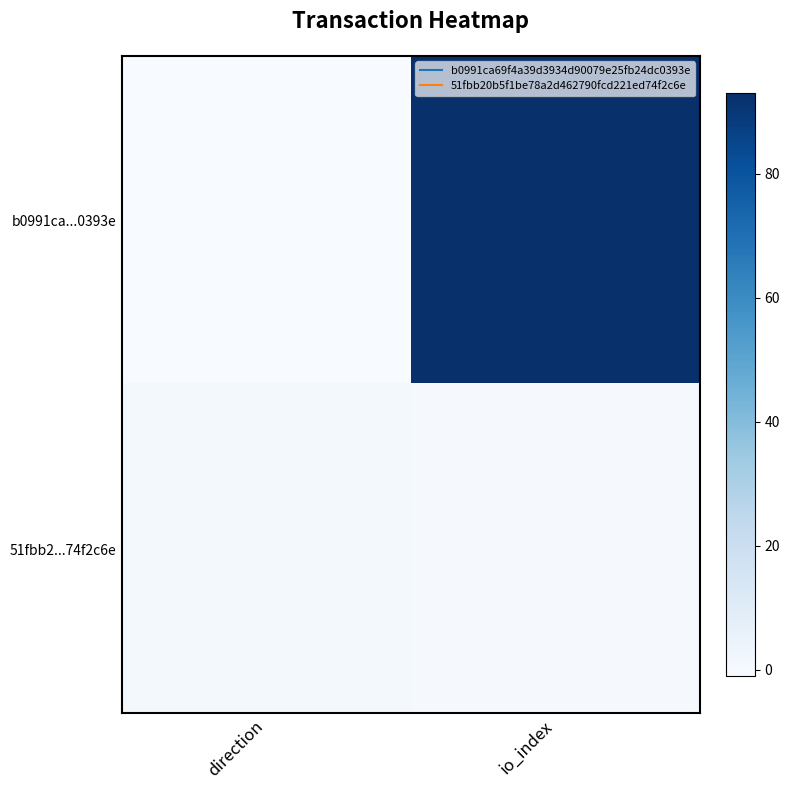

Count the number of data series in this chart.

2